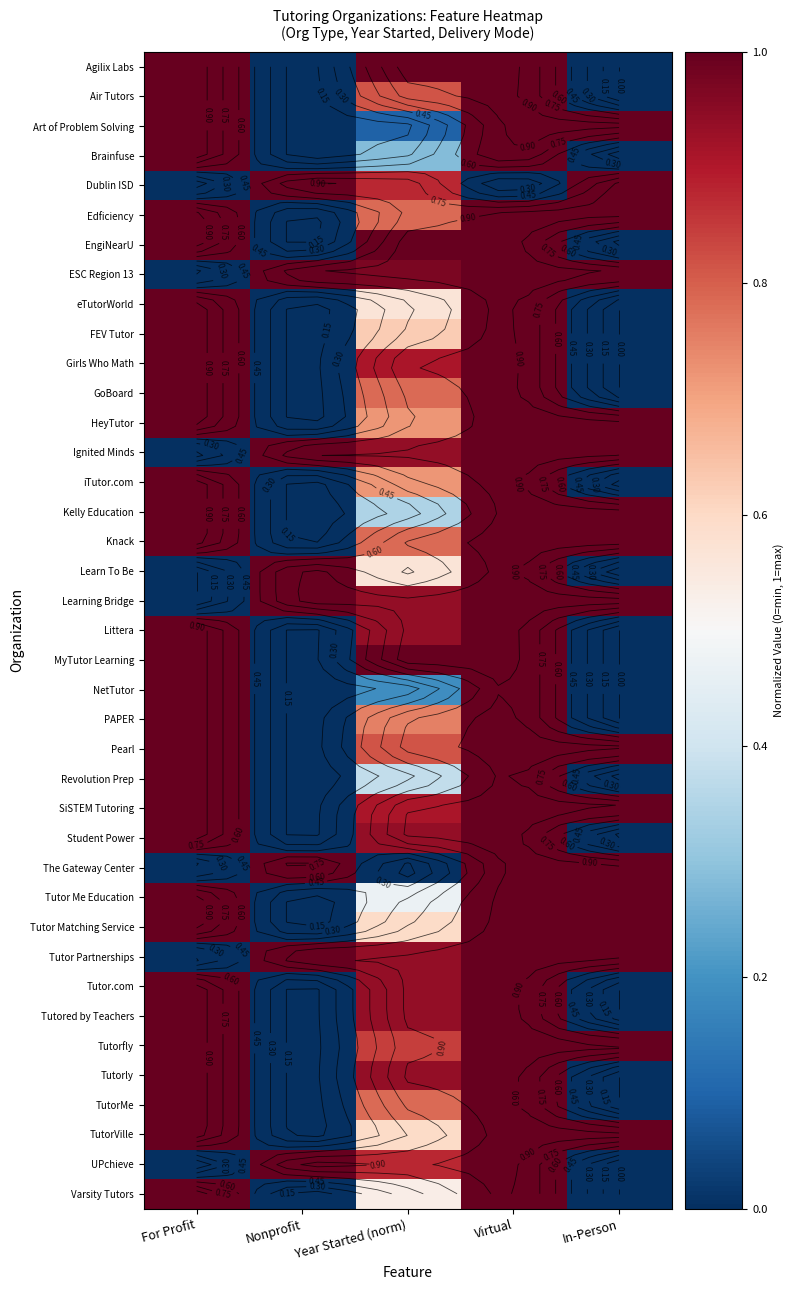

List the series in order of their peak value, lowest first.

Agilix Labs, Air Tutors, Art of Problem Solving, Brainfuse, Dublin ISD, Edficiency, EngiNearU, ESC Region 13, eTutorWorld, FEV Tutor, Girls Who Math, GoBoard, HeyTutor, Ignited Minds, iTutor.com, Kelly Education, Knack, Learn To Be, Learning Bridge, Littera, MyTutor Learning, NetTutor, PAPER, Pearl, Revolution Prep, SiSTEM Tutoring, Student Power, The Gateway Center, Tutor Me Education, Tutor Matching Service, Tutor Partnerships, Tutor.com, Tutored by Teachers, Tutorfly, Tutorly, TutorMe, TutorVille, UPchieve, Varsity Tutors